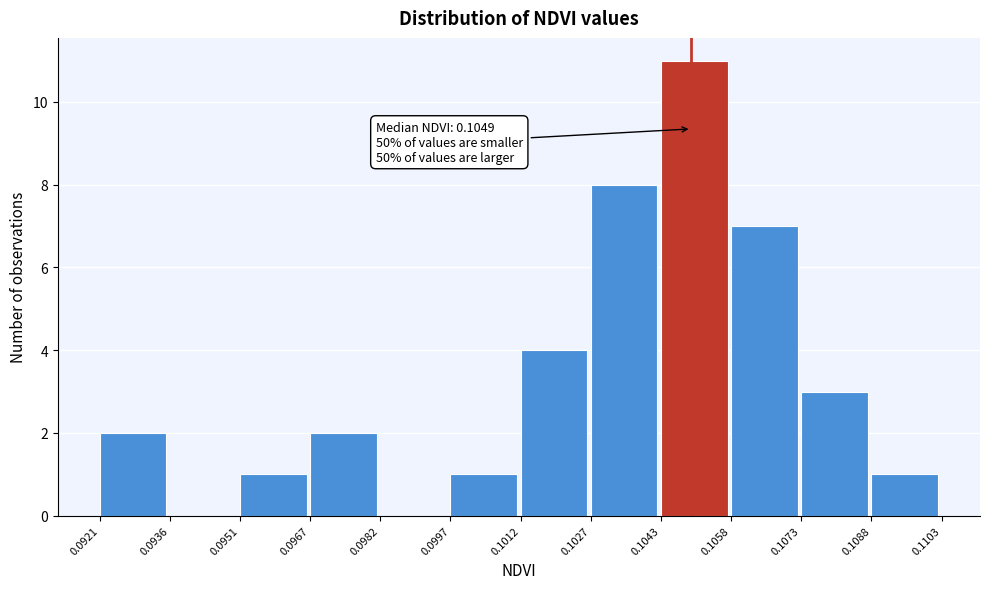

Over which range of the x-axis is the bar tallest?

0.1043 to 0.1058